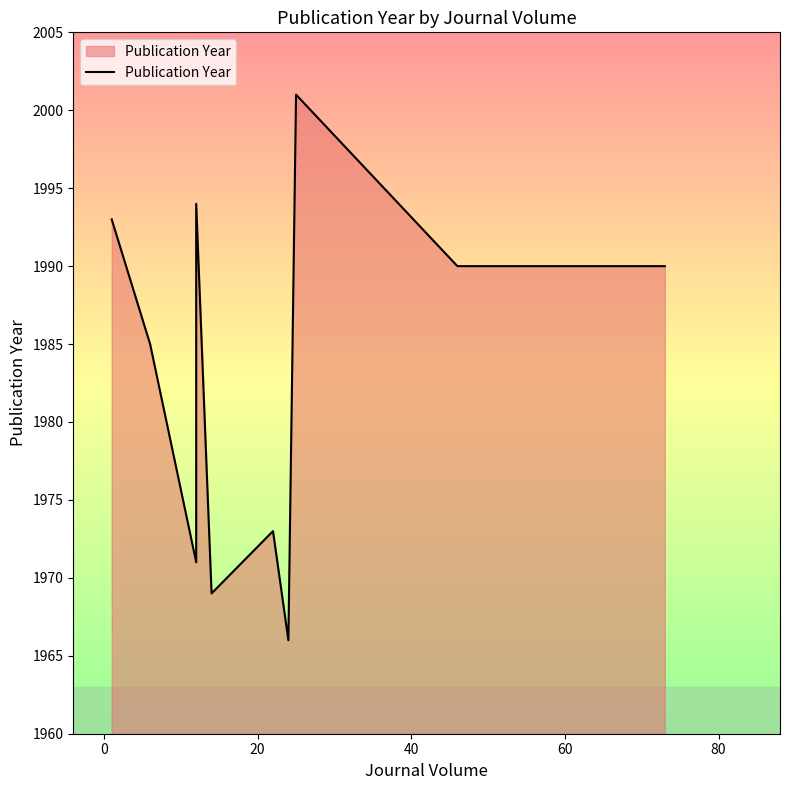

Reading left to right, what are all the values shown in this chart?

1993	1985	1971	1994	1969	1973	1966	2001	1990	1990